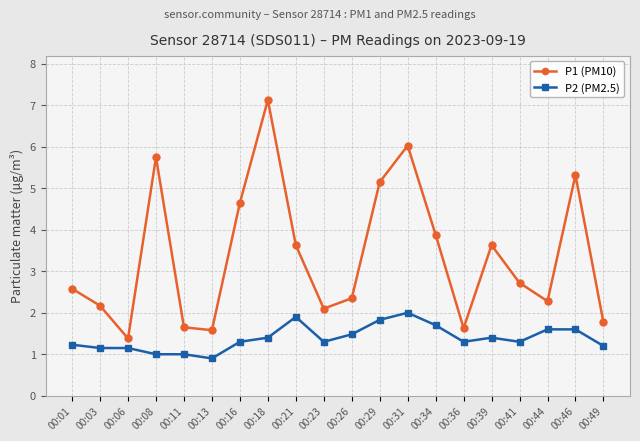

Does the chart have visible grid lines?

Yes